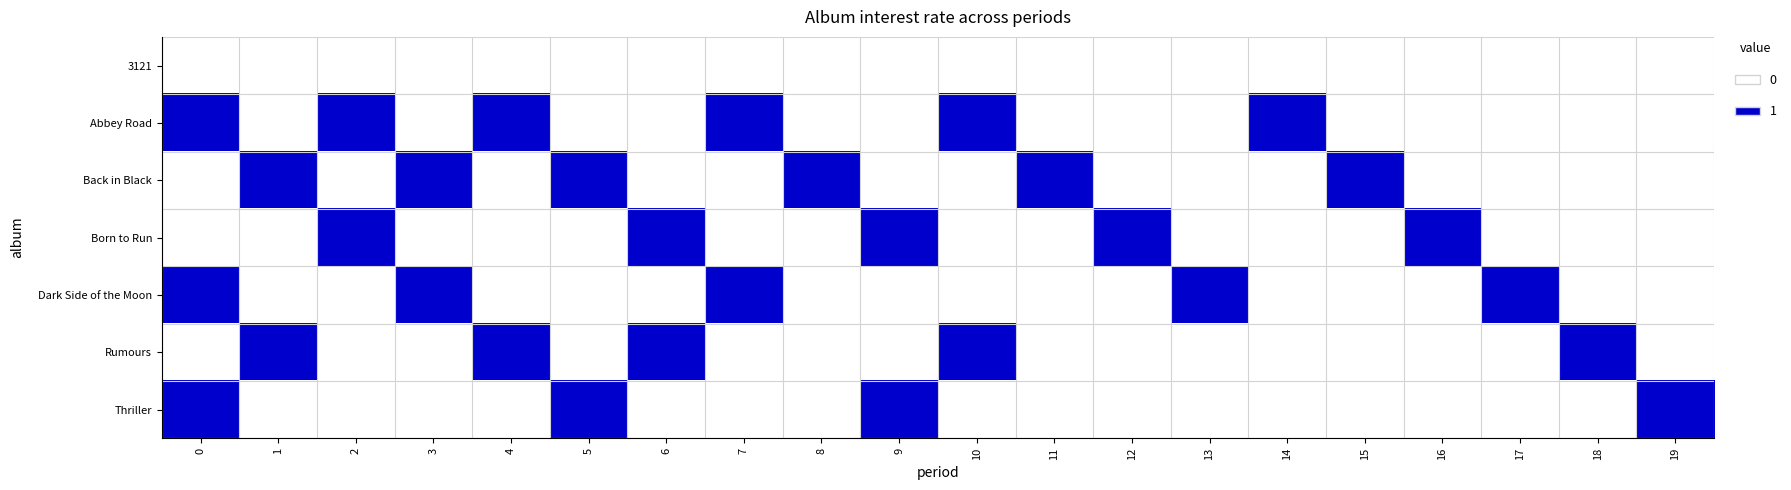

What is the greatest value displayed?

1